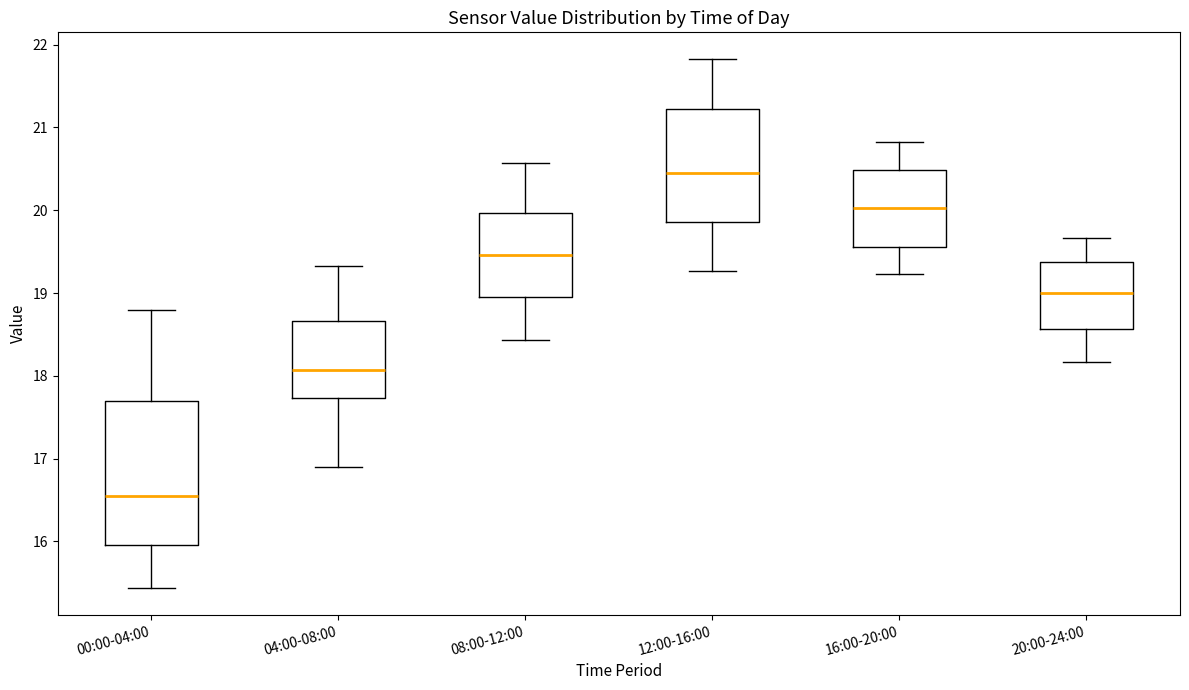

Which box's median line is the highest?

12:00-16:00